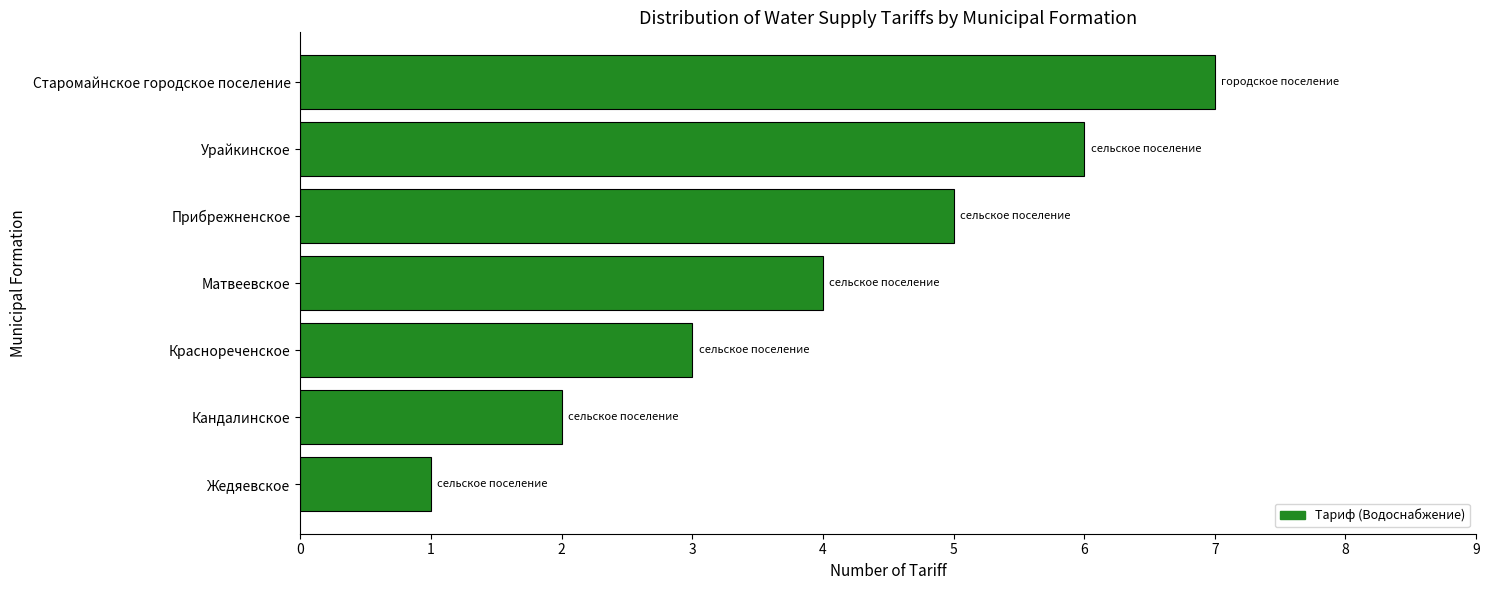

Where is the data nearest to the value 4?

Матвеевское